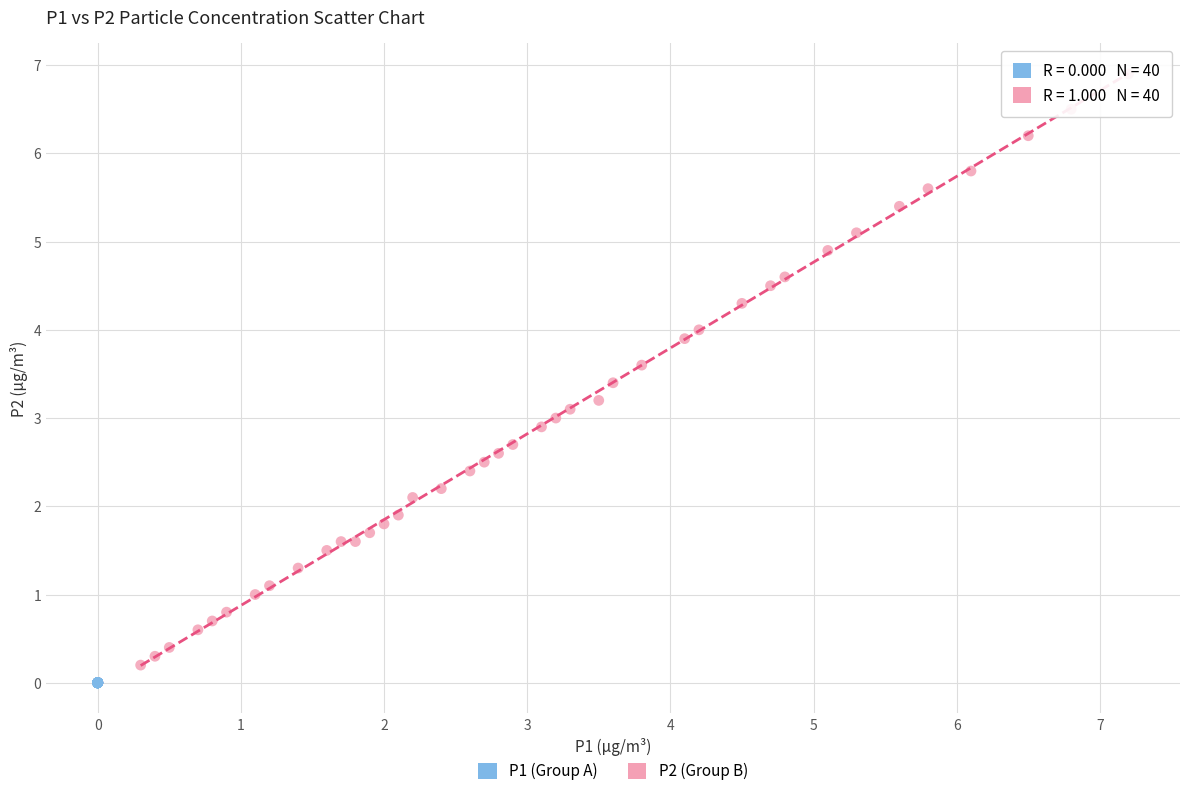

Which series contains the lowest Y value?

P1 (Group A)